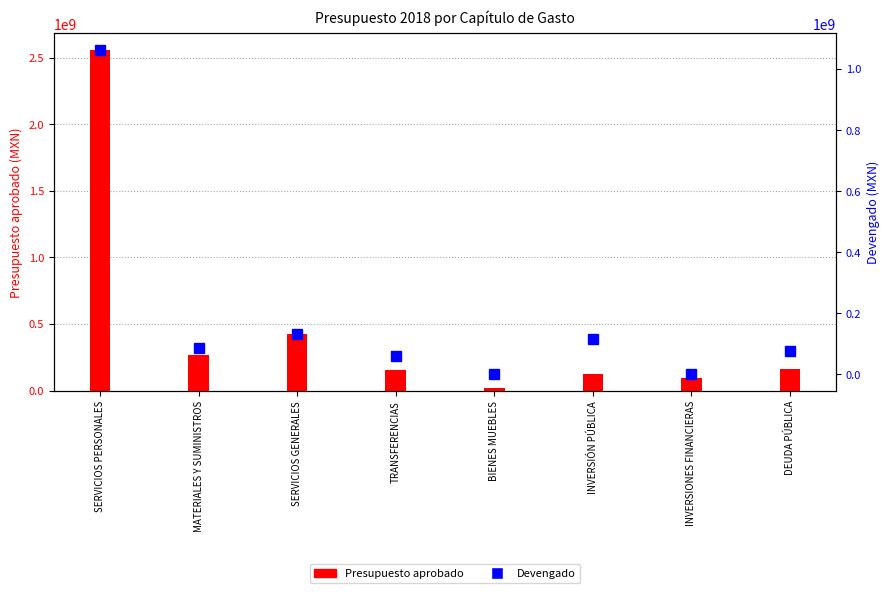

How many data points in Presupuesto aprobado are less than 161229822?

4